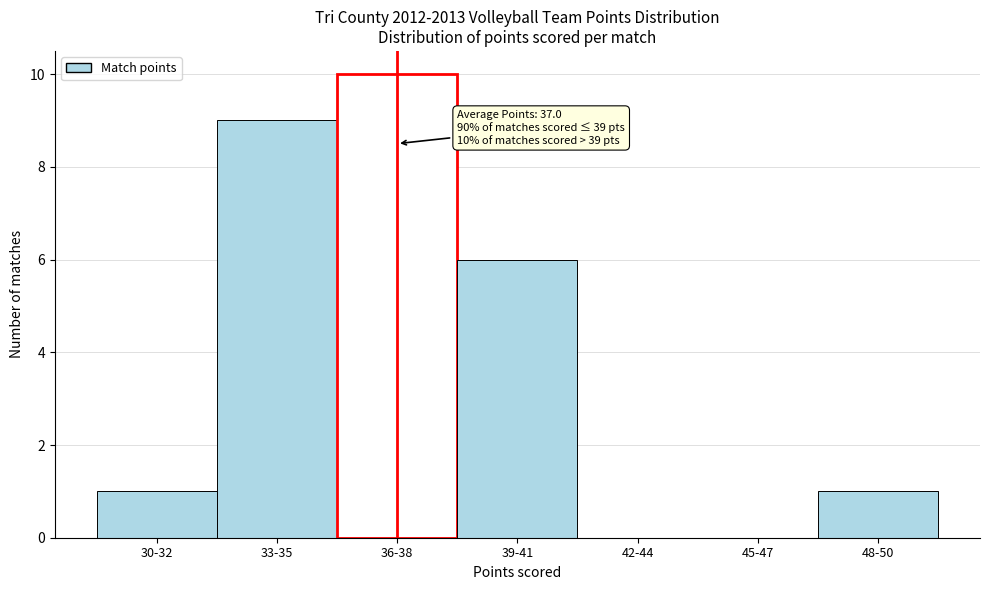

Reading right to left, transcribe all the data shown in this chart.

48-50=1	45-47=0	42-44=0	39-41=6	36-38=10	33-35=9	30-32=1